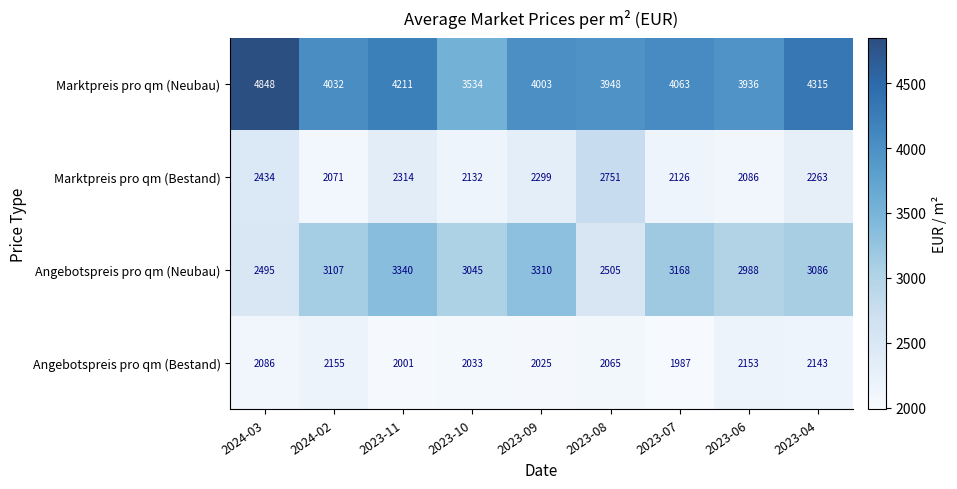

What is the sum of the Marktpreis pro qm (Bestand) values at 2024-02 and 2023-06?

4157